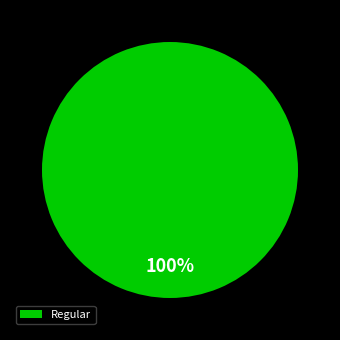

Which slice represents more than half of the pie?

Regular